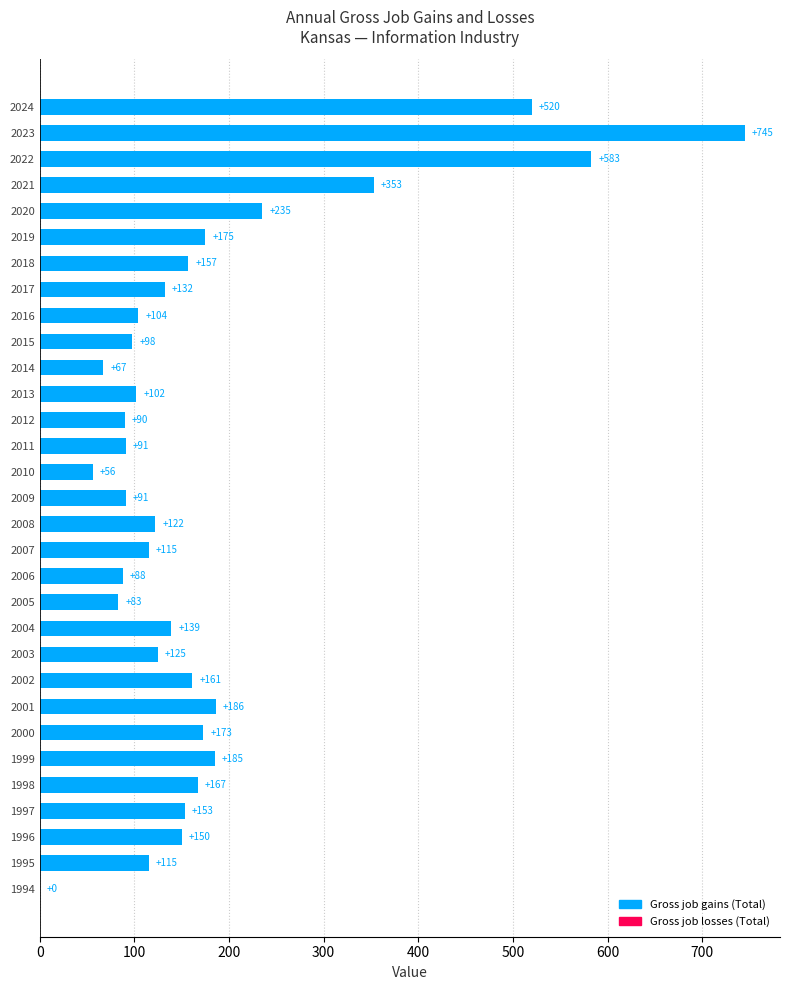

How many categories are shown in the chart?

31